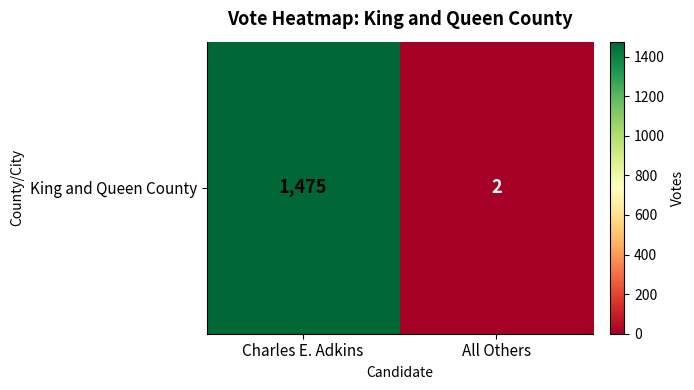

How many distinct data groups are displayed?

1